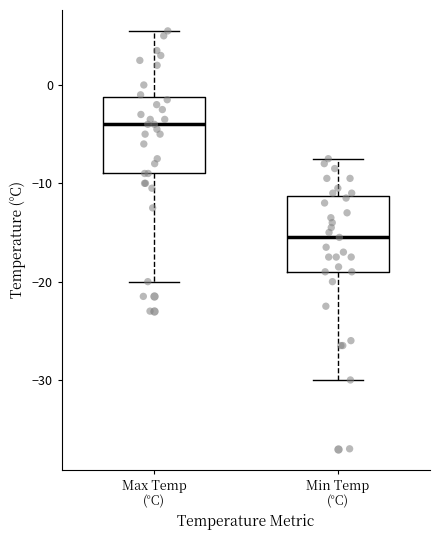

Reading left to right, read every box against the y-axis: the position of its median line, the range the box covers, and the ends of its whiskers. The values are not printed on the chart, so give them approximately, as read against the axis.

Max Temp (°C): median -4, box -9 to -1, whiskers -20 to 6
Min Temp (°C): median -15, box -19 to -11, whiskers -30 to -7